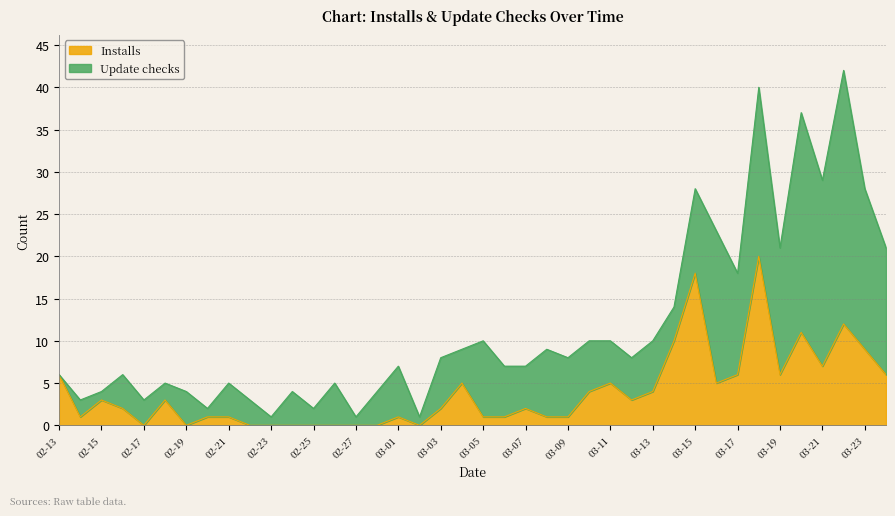

True or false: Installs has a value of -7 at 02-27.

False